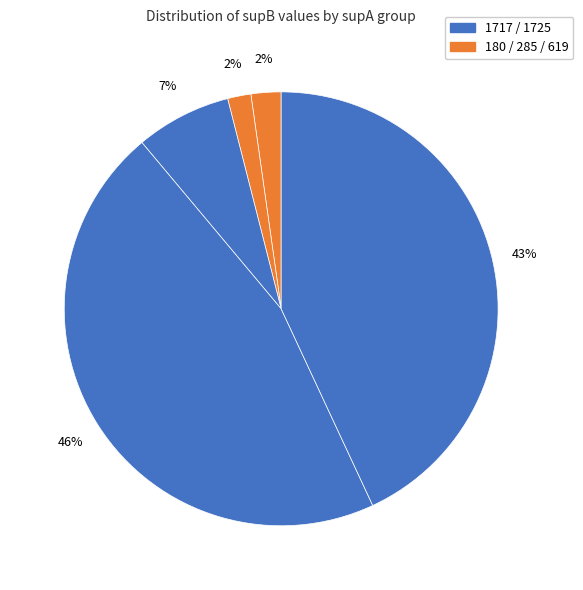

What is the largest slice in the pie chart?

1717